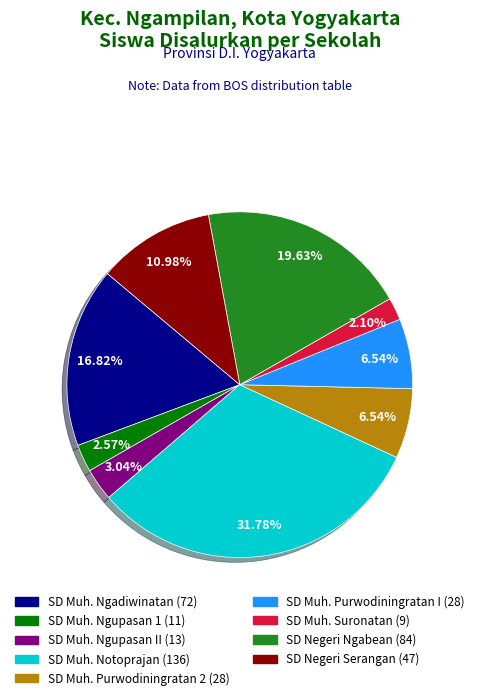

Is there any slice that represents more than half of the pie?

No